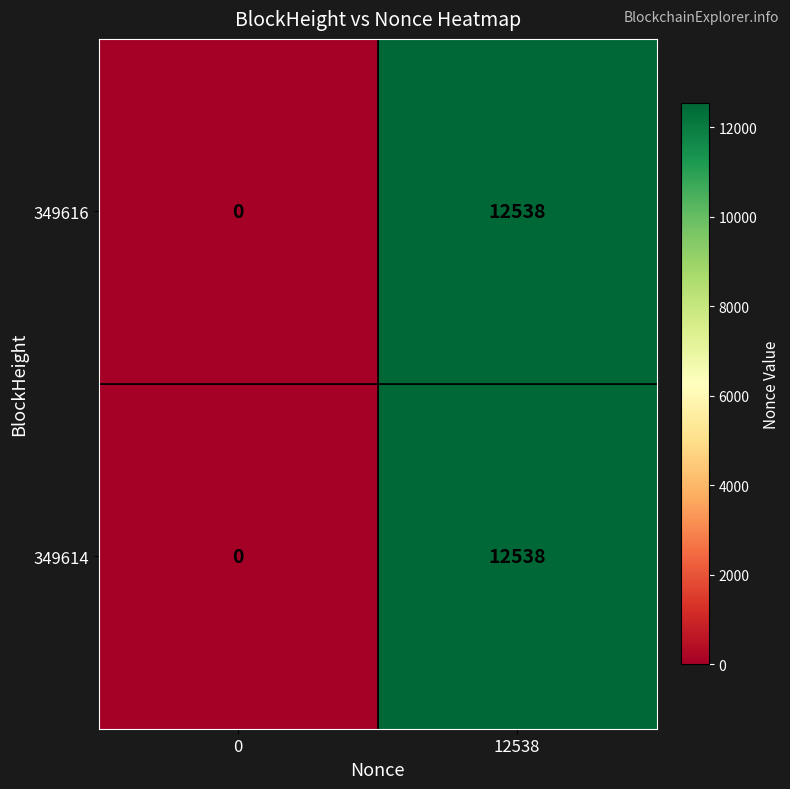

What is the sum of the 349616 values at 12538 and 0?

12538